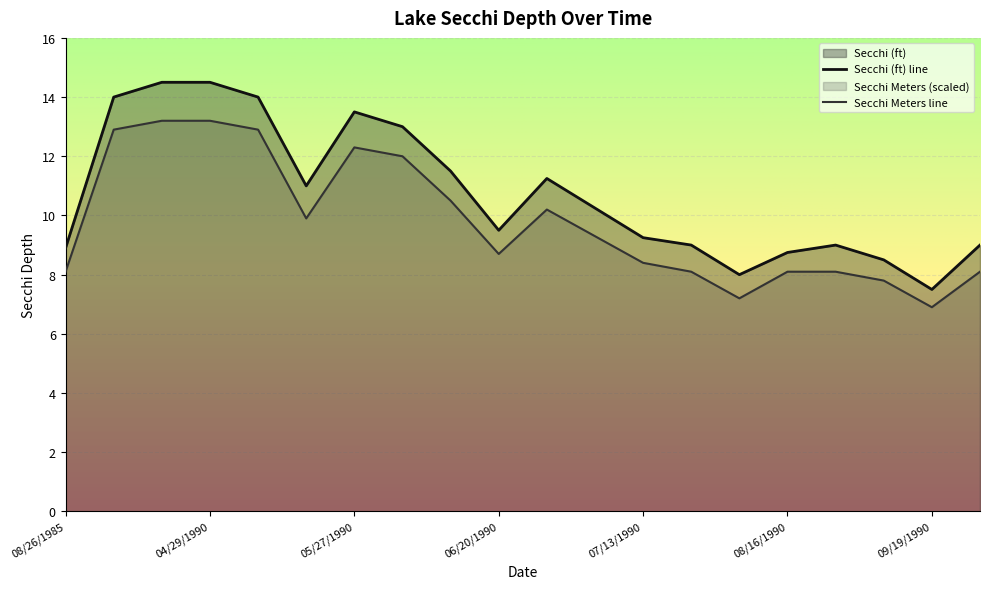

Reading left to right, extract all data points from this chart.

Secchi (ft): 08/26/1985=8.9	04/03/1990=14.0	04/22/1990=14.5	04/29/1990=14.5	05/06/1990=14.0	05/16/1990=11.0	05/27/1990=13.5	06/06/1990=13.0	06/15/1990=11.5	06/20/1990=9.5	06/26/1990=11.2	07/06/1990=10.2	07/13/1990=9.2	07/19/1990=9.0	08/11/1990=8.0	08/16/1990=8.8	08/29/1990=9.0	09/10/1990=8.5	09/19/1990=7.5	09/27/1990=9.0
Secchi Meters: 08/26/1985=8.1	04/03/1990=12.9	04/22/1990=13.2	04/29/1990=13.2	05/06/1990=12.9	05/16/1990=9.9	05/27/1990=12.3	06/06/1990=12.0	06/15/1990=10.5	06/20/1990=8.7	06/26/1990=10.2	07/06/1990=9.3	07/13/1990=8.4	07/19/1990=8.1	08/11/1990=7.2	08/16/1990=8.1	08/29/1990=8.1	09/10/1990=7.8	09/19/1990=6.9	09/27/1990=8.1